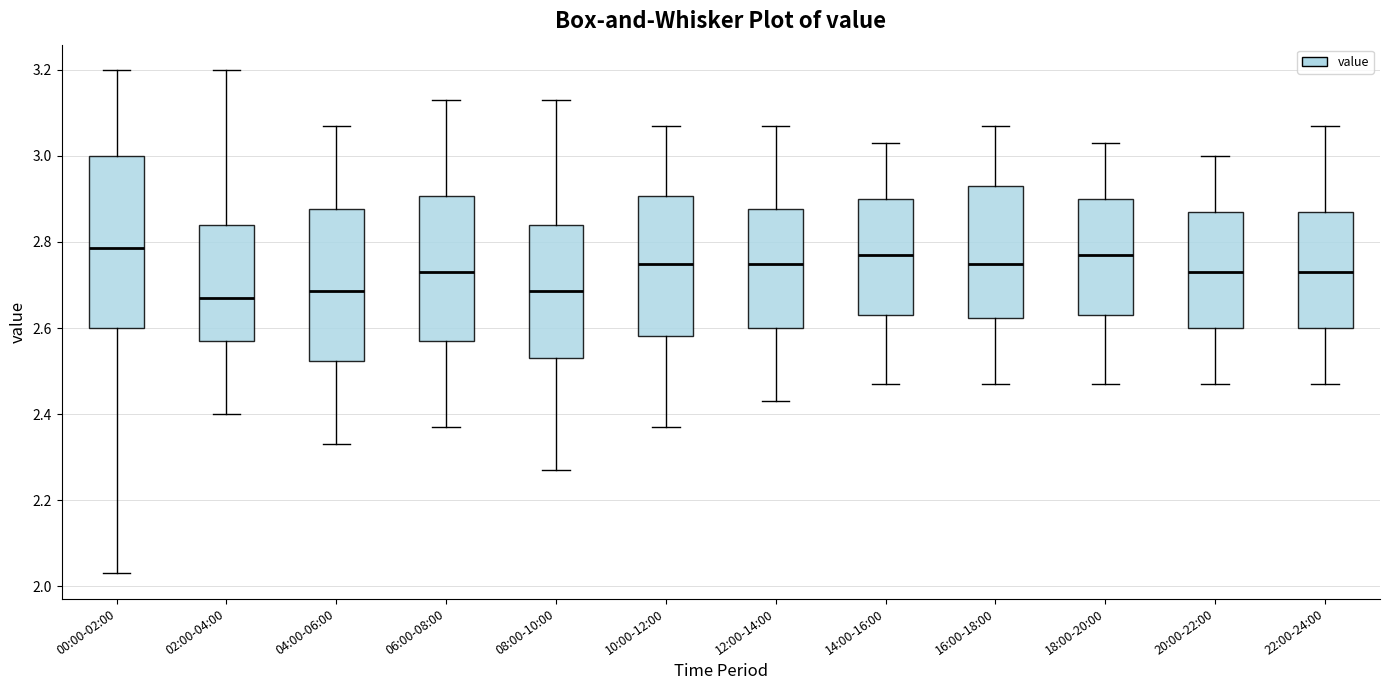

Where does the lower whisker of the box for 04:00-06:00 end on the y-axis? The values are not printed on the chart, so give them approximately, as read against the axis.

2.34